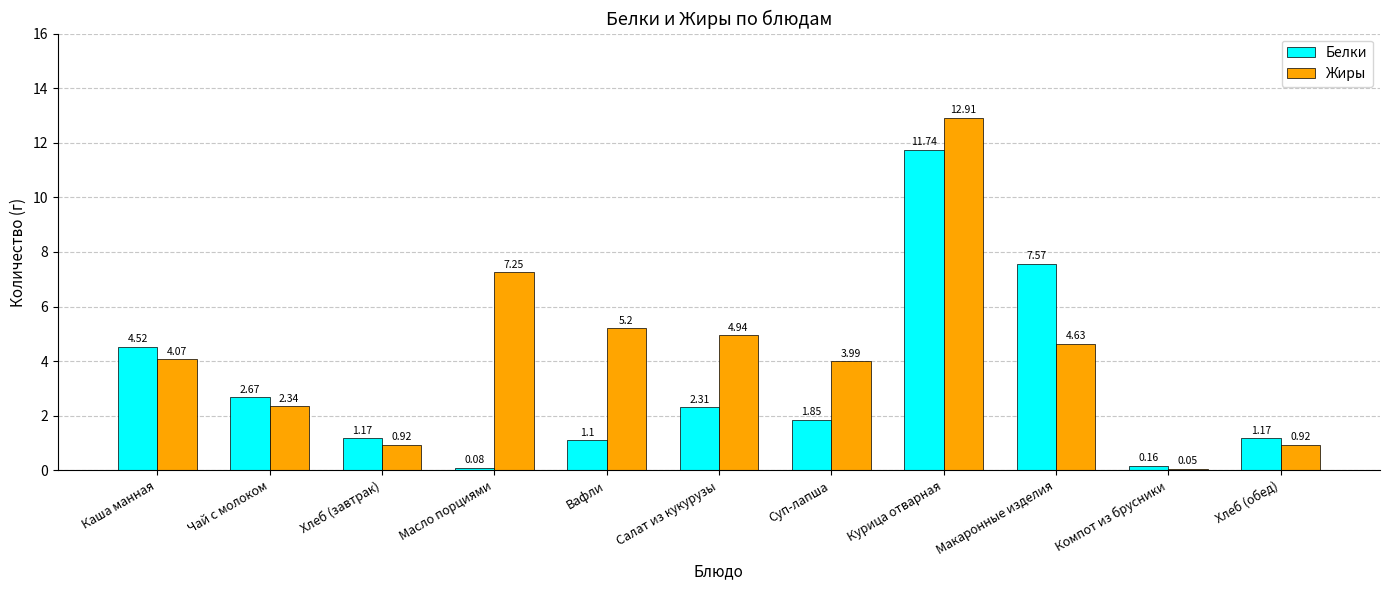

At which label is Белки closest to 5?

Каша манная